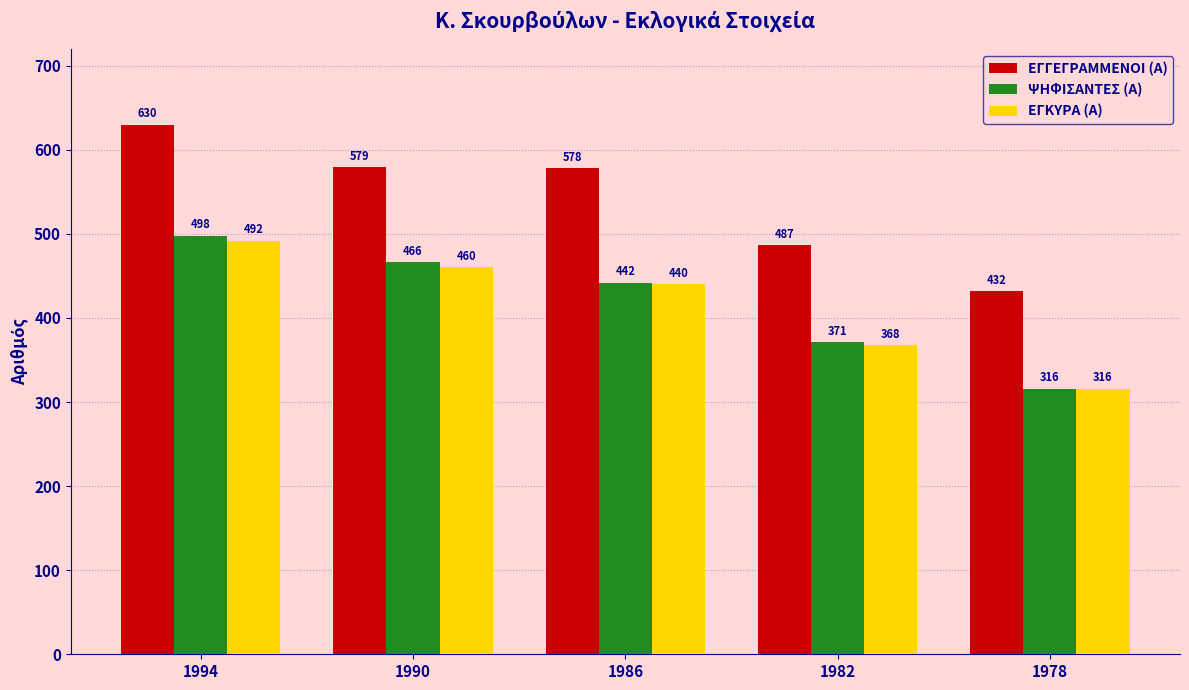

At which label does ΕΓΓΕΓΡΑΜΜΕΝΟΙ (Α) reach its minimum?

1978